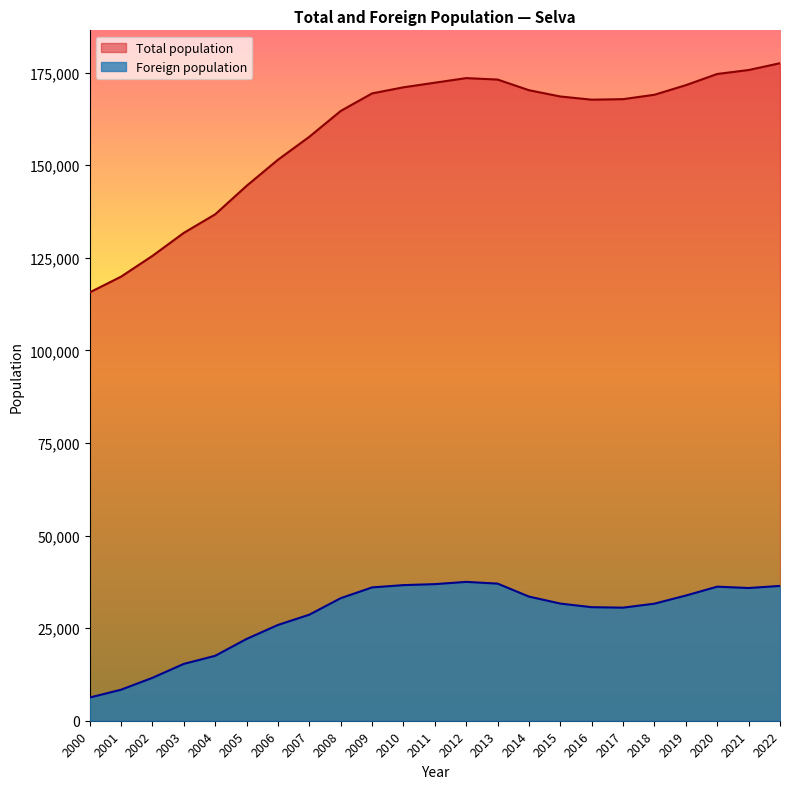

What are all the series names shown in the legend?

Total population, Foreign population